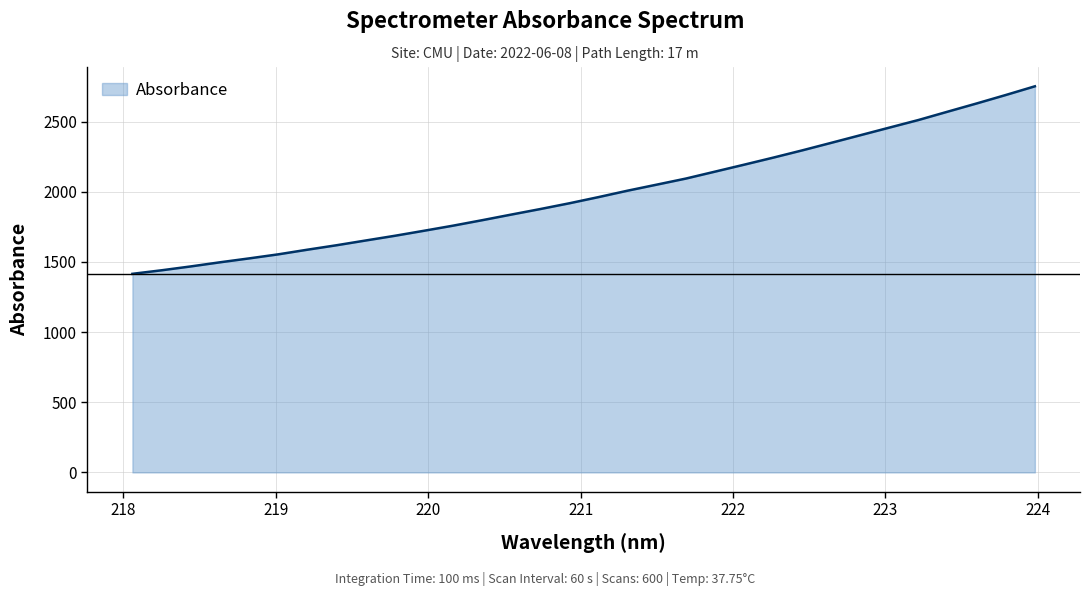

What is the sum of all values?

63711.1